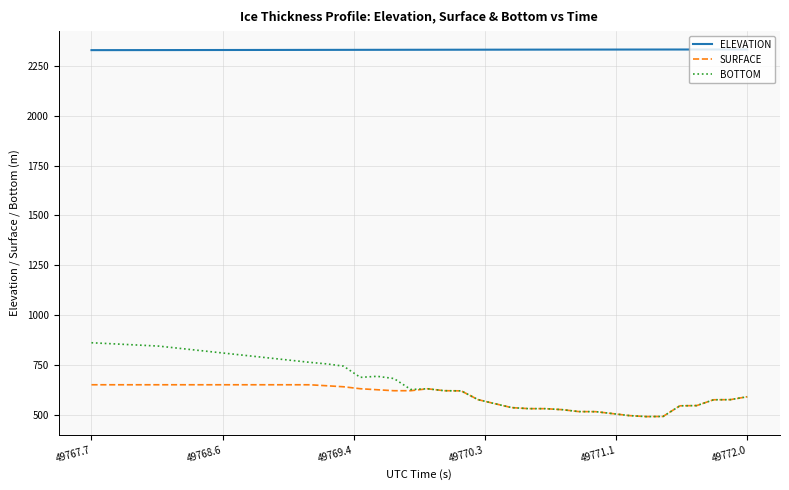

What is the maximum value for BOTTOM?

860.5